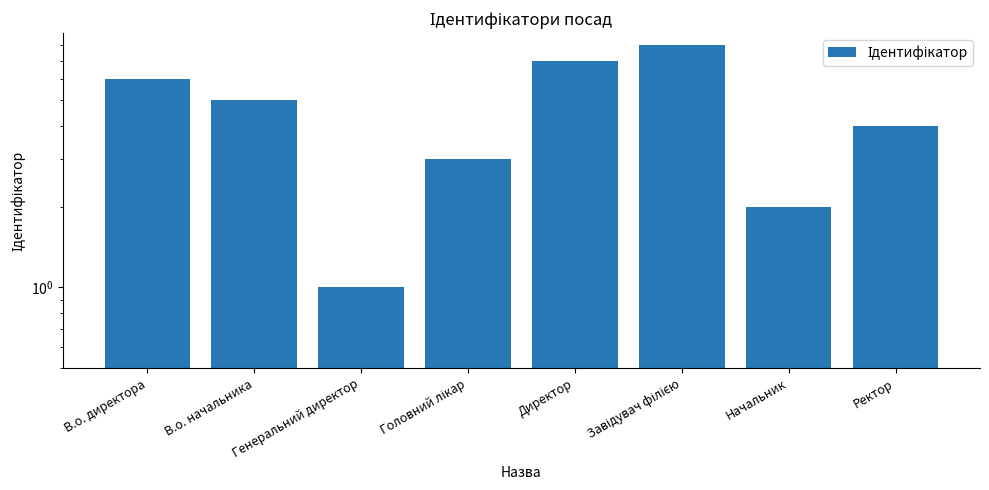

What is the sum of all values?

36